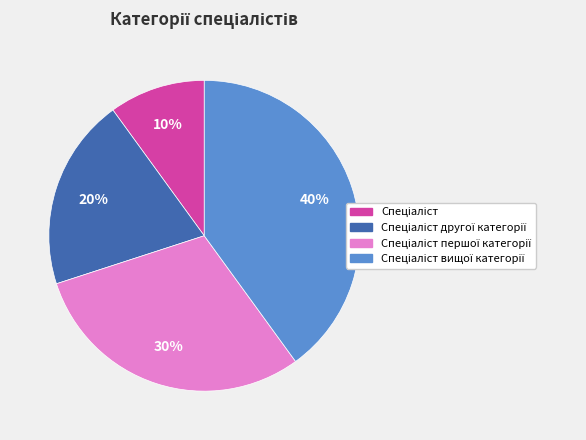

Does any single category account for the majority?

No